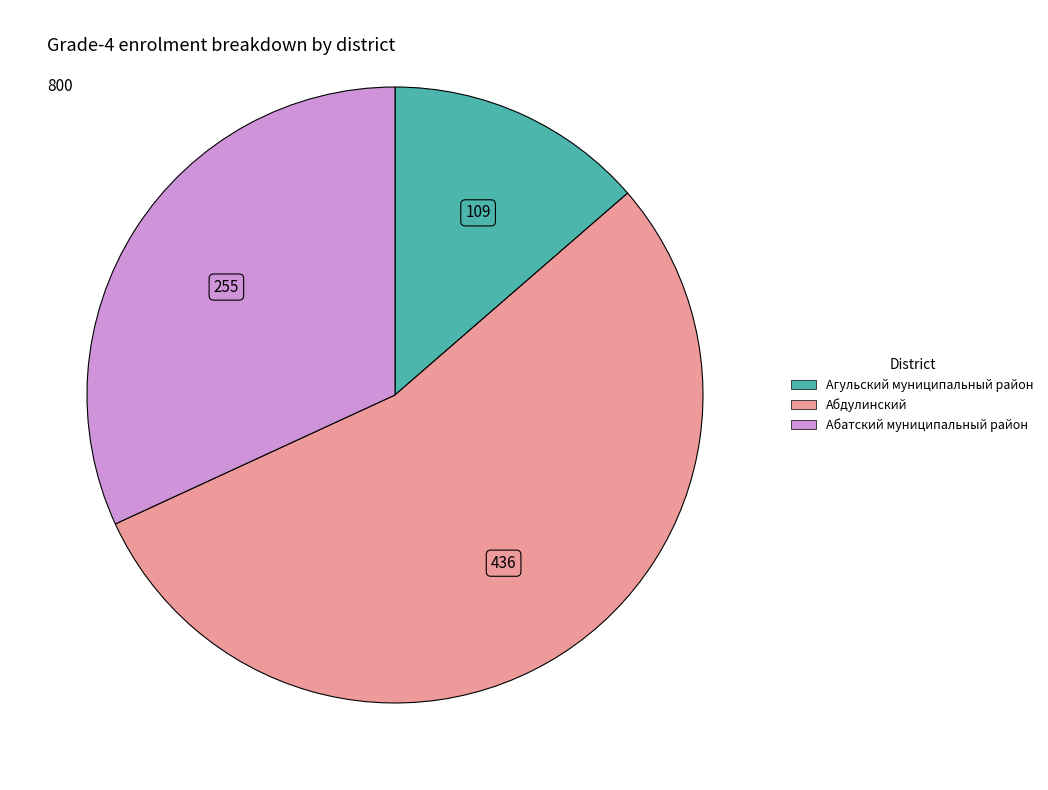

Is there any slice that represents more than half of the pie?

Yes